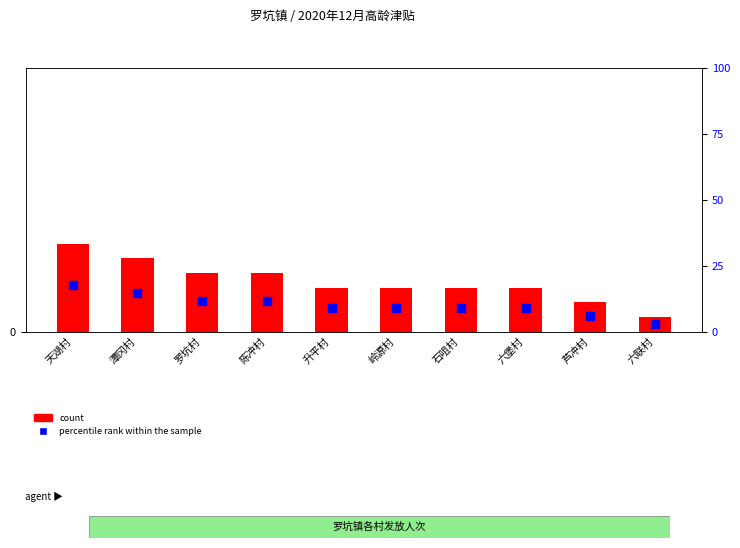

Is the value of count at 六堡村 greater than the value of percentile rank within the sample at 石咀村?

No